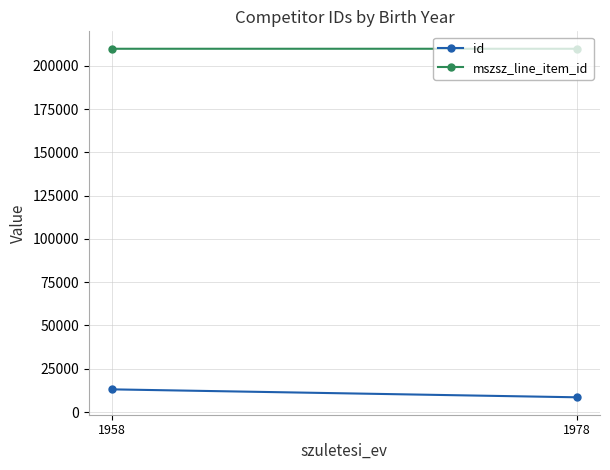

At which label does id reach its peak?

1958